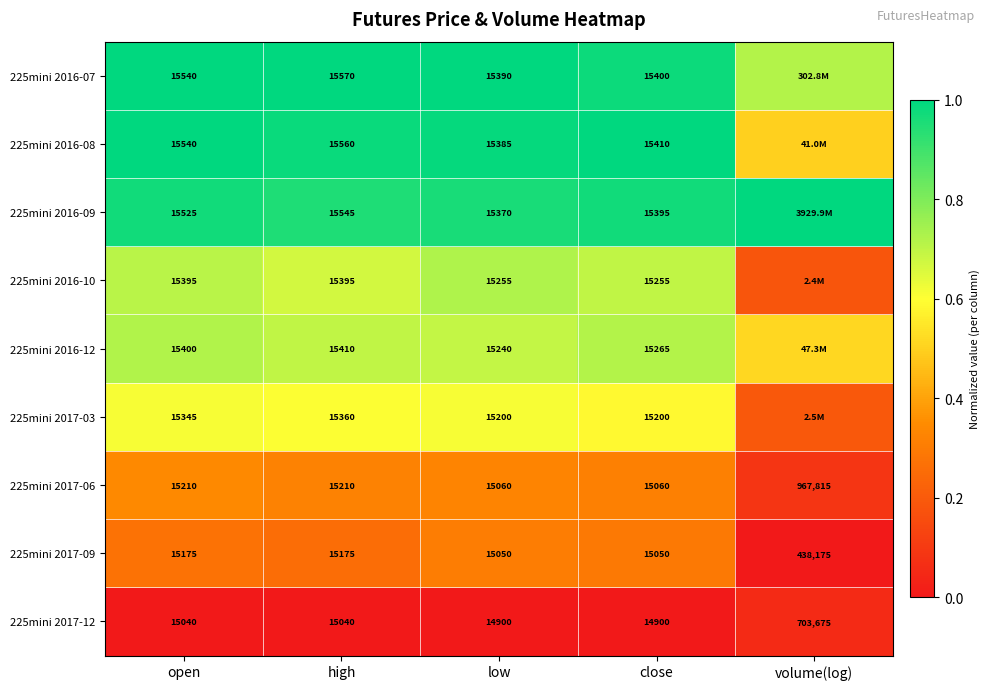

At close, list the series in order from largest to smallest.

225mini 2016-08, 225mini 2016-07, 225mini 2016-09, 225mini 2016-12, 225mini 2016-10, 225mini 2017-03, 225mini 2017-06, 225mini 2017-09, 225mini 2017-12